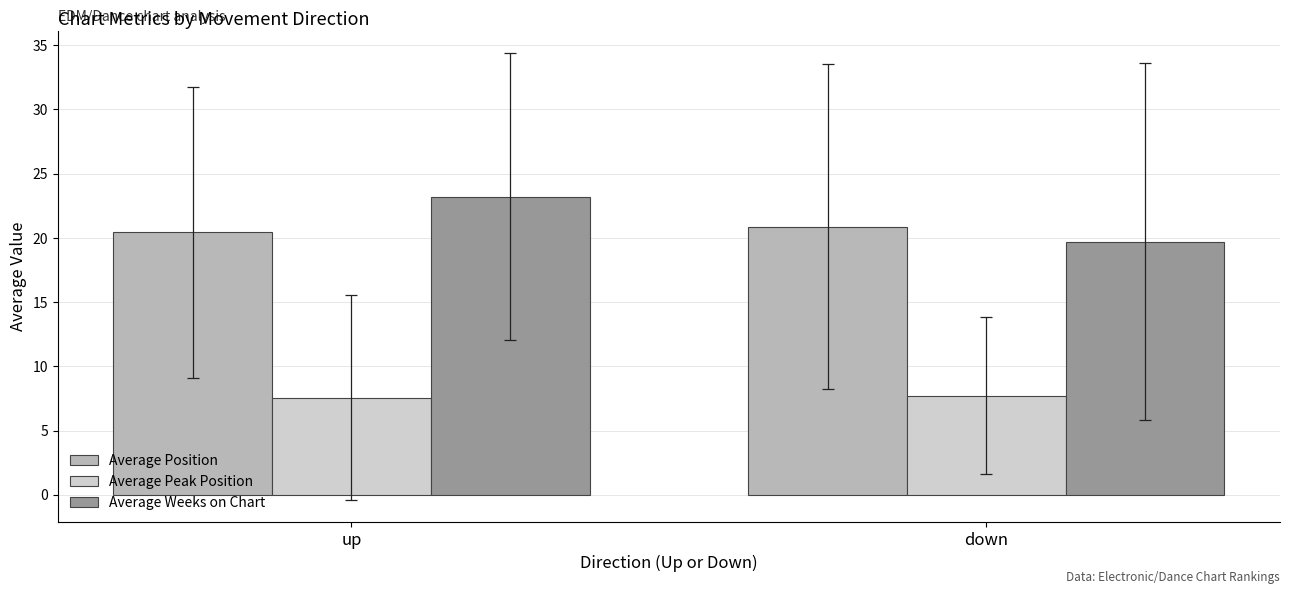

What is the label of the 2nd bar from the left?

down